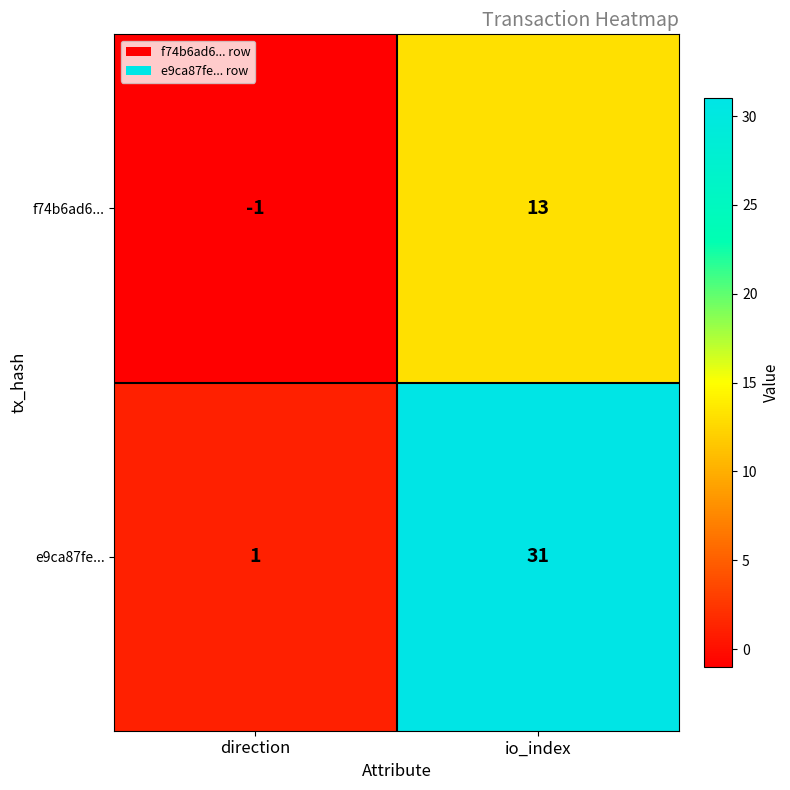

Reading left to right, transcribe all the data shown in this chart.

f74b6ad6...: -1	13
e9ca87fe...: 1	31